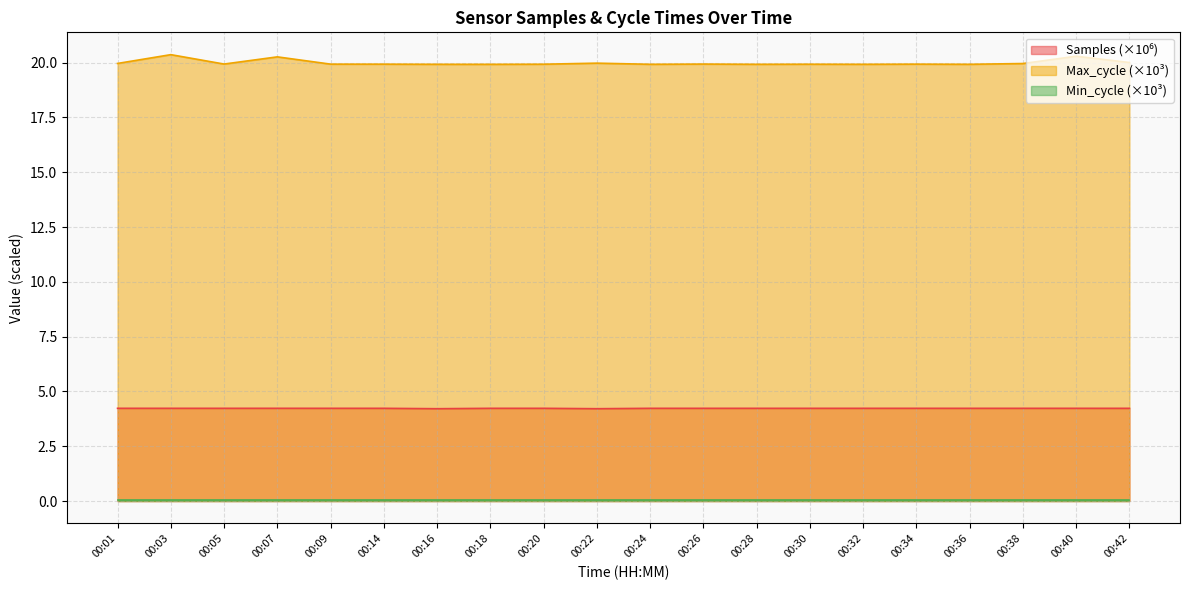

True or false: Samples and Max_cycle cross at least once.

False